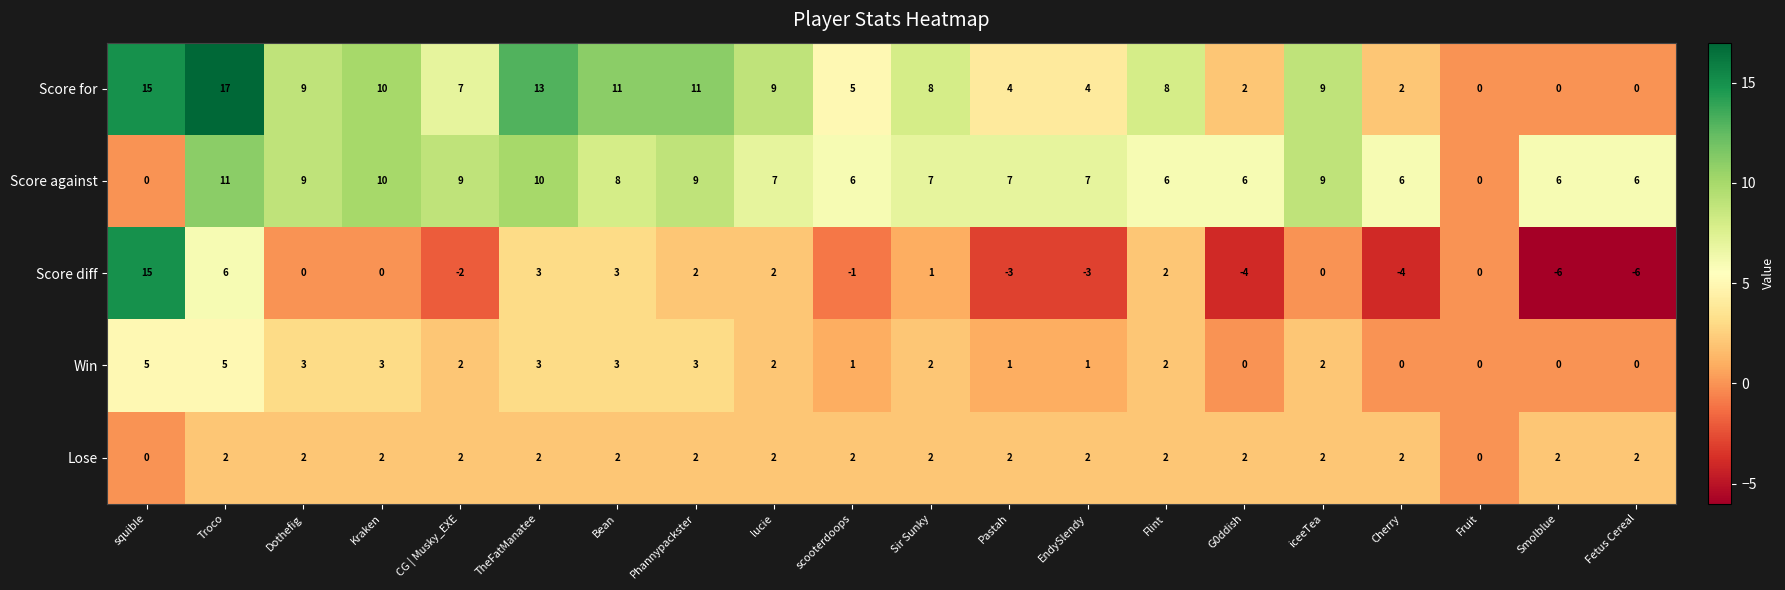

Which series has the largest total across all categories?

row_0